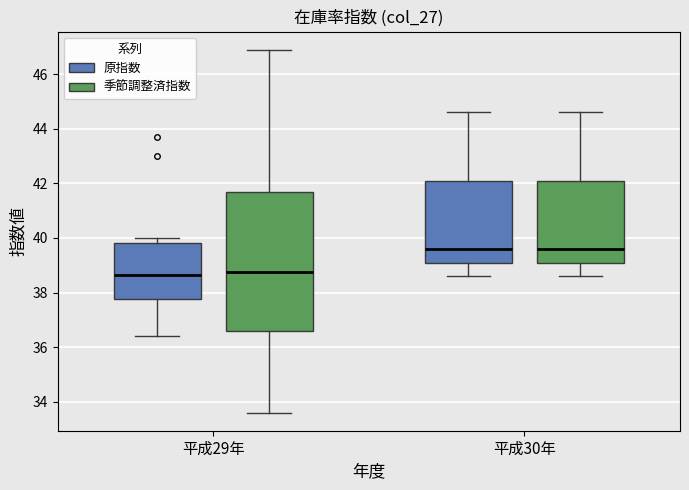

Reading left to right, read every box against the y-axis: the position of its median line, the range the box covers, and the ends of its whiskers. The values are not printed on the chart, so give them approximately, as read against the axis.

平成29年 (原指数): median 38.6, box 37.8 to 39.8, whiskers 36.4 to 40.0
平成29年 (季節調整済指数): median 38.8, box 36.6 to 41.6, whiskers 33.6 to 47.0
平成30年 (原指数): median 39.6, box 39.2 to 42.2, whiskers 38.6 to 44.6
平成30年 (季節調整済指数): median 39.6, box 39.2 to 42.2, whiskers 38.6 to 44.6